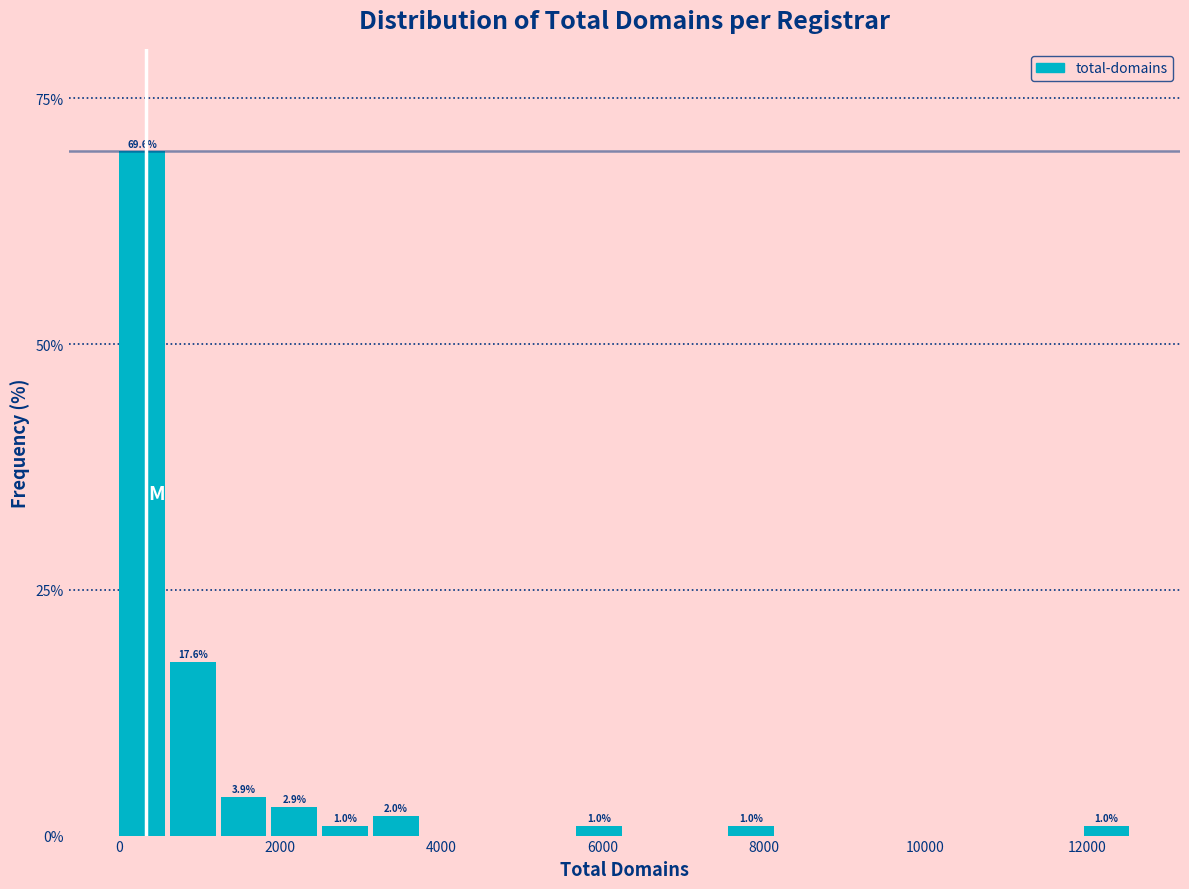

Around what value on the x-axis is the tallest bar? Give the approximate position of its centre, as read against the axis.

200